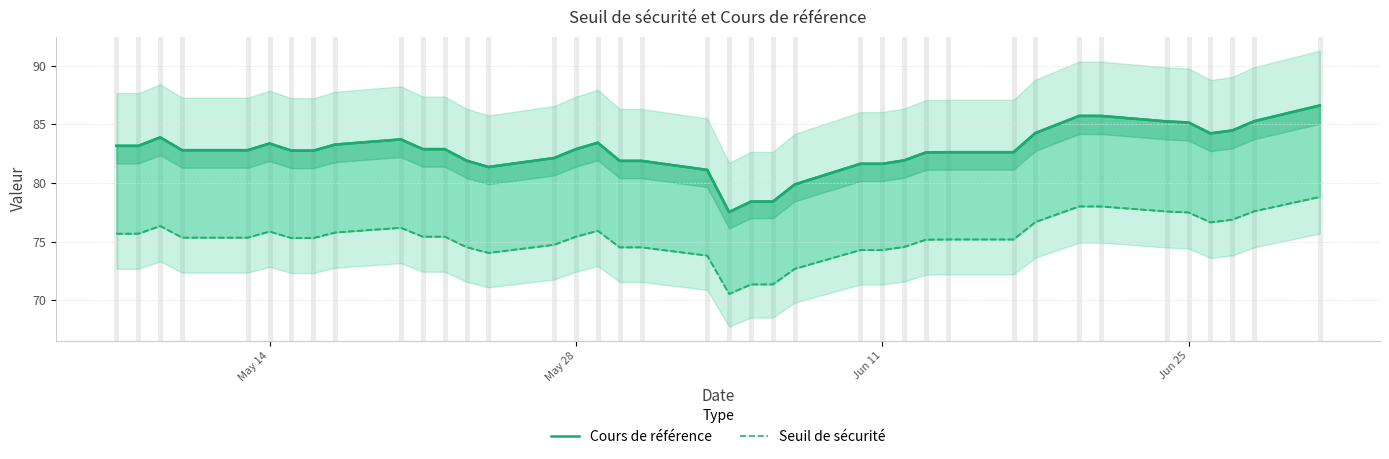

Rank the series by their maximum value, from highest to lowest.

Cours de référence, Seuil de sécurité